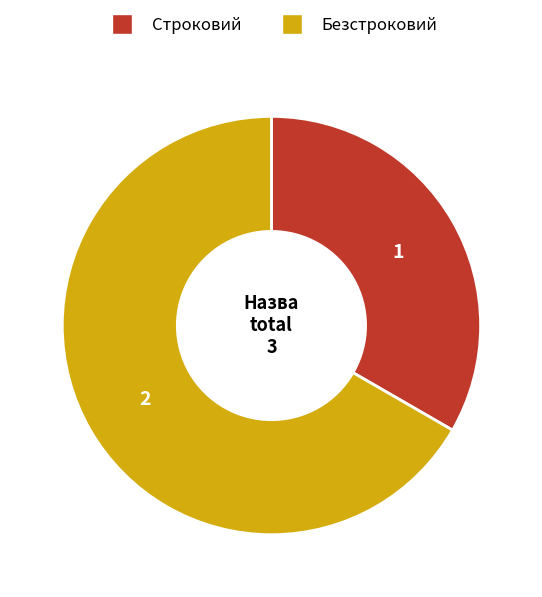

How many slices are in this pie chart?

2